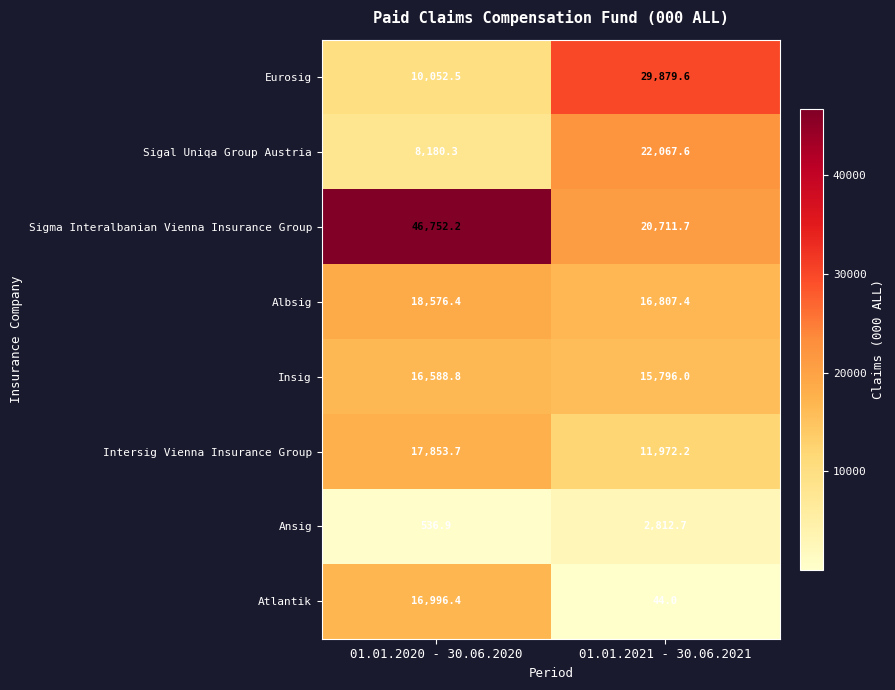

How many data points does each series have?

2